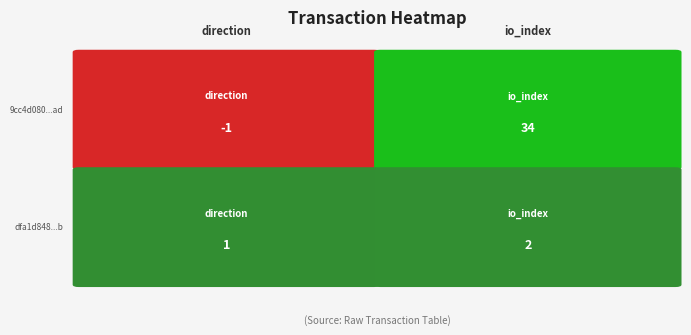

The dfa1d84870d8411680373b7a28d8851d2d0bc1b series shows 2 at 1. True or false?

True